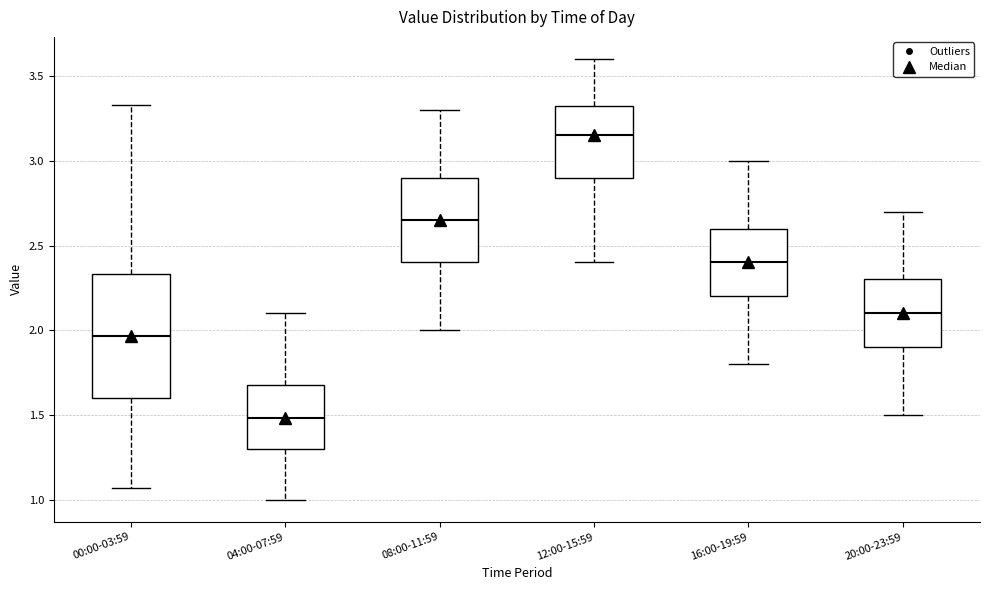

Which box is the tallest, from its lower edge to its upper edge?

00:00-03:59